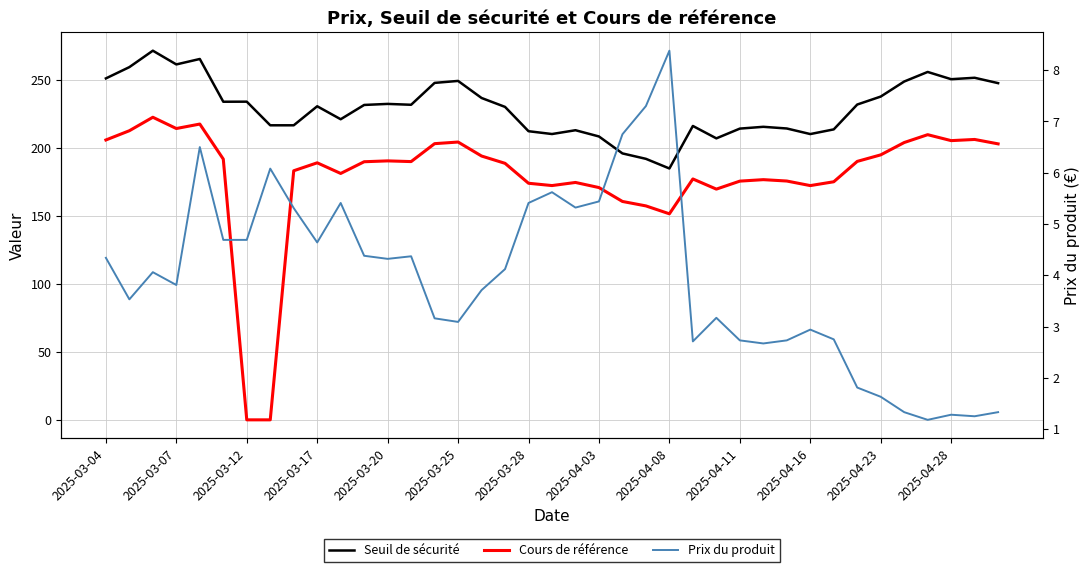

In Seuil de sécurité, how many points are higher than both neighbors (excluding endpoints)?

11